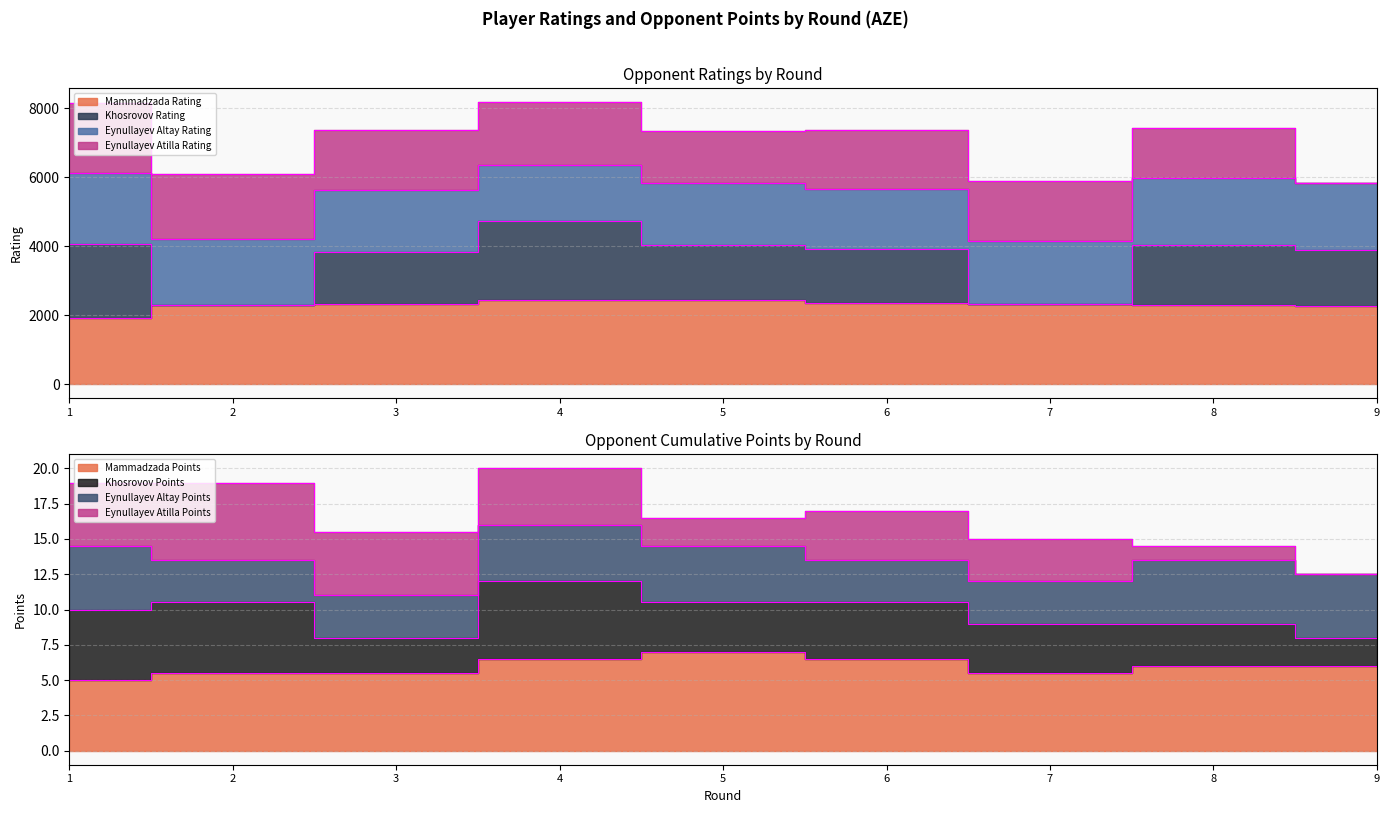

True or false: Khosrovov Rating has more than 1 interior local peaks.

True